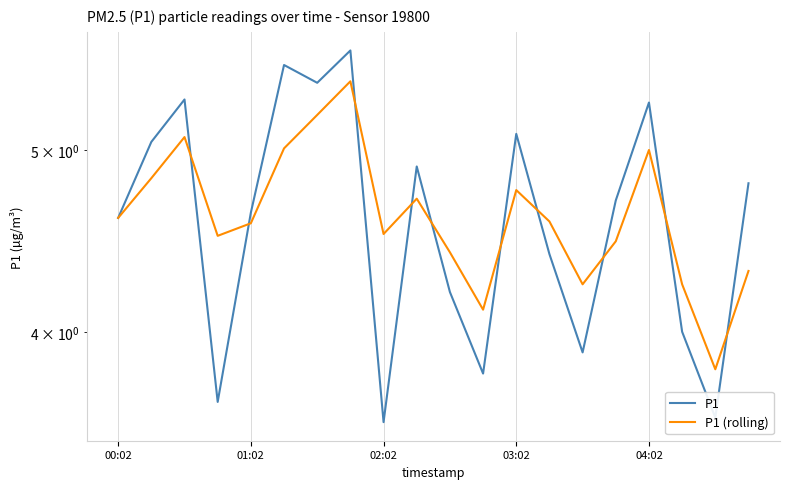

How many intersections are there between P1 (rolling) and P1?

10